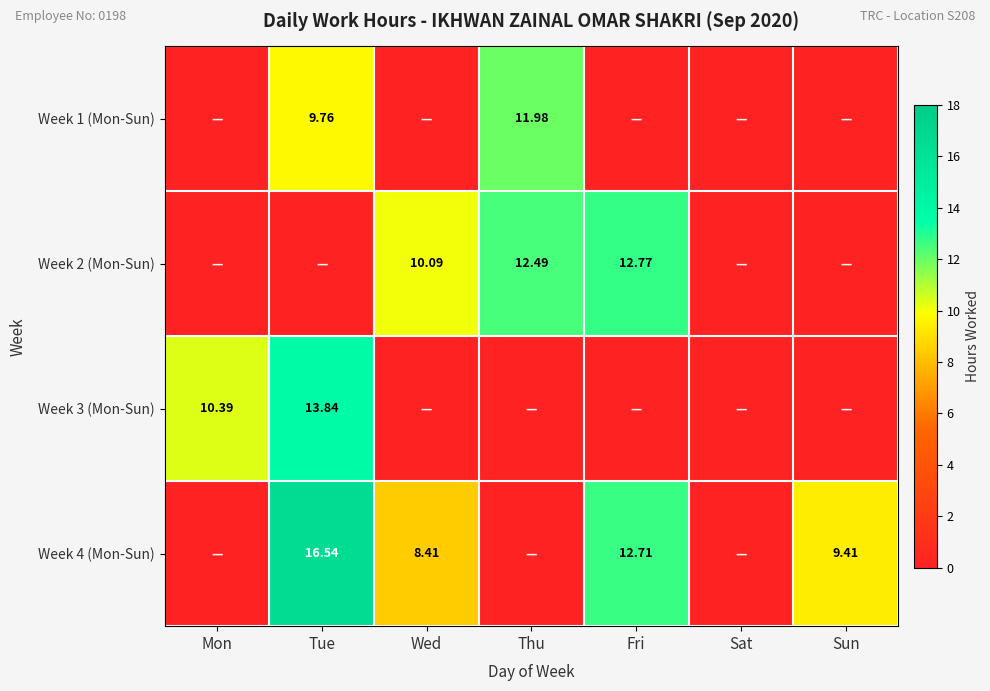

What is the spread (max minus min) of values at Tue?

16.5